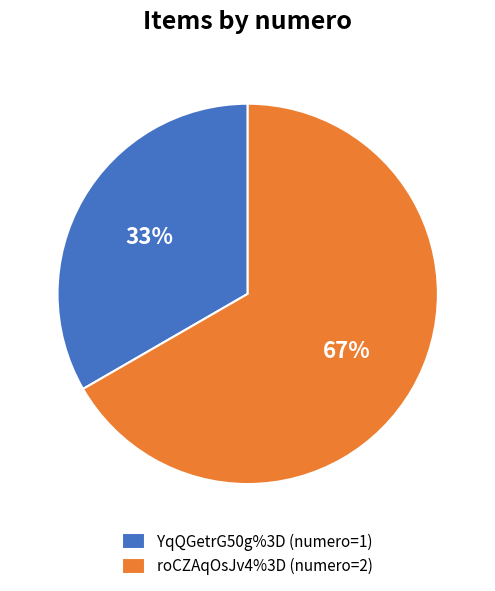

To the nearest percent, what percentage of the pie is roCZAqOsJv4%3D?

67%